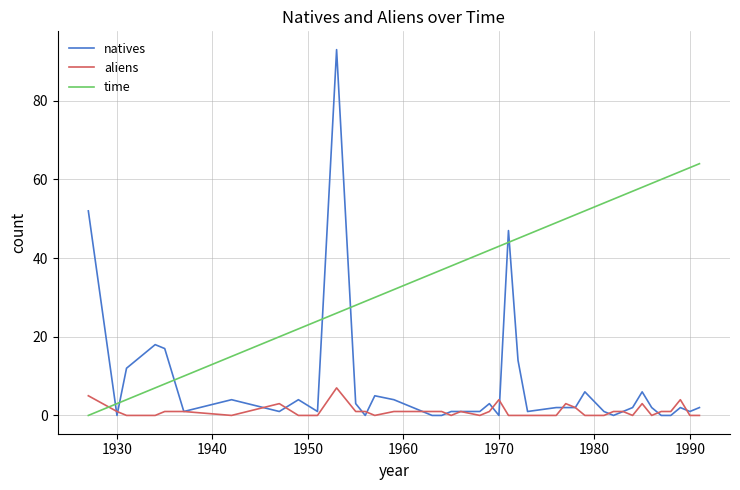

Which series has the widest spread of values?

natives